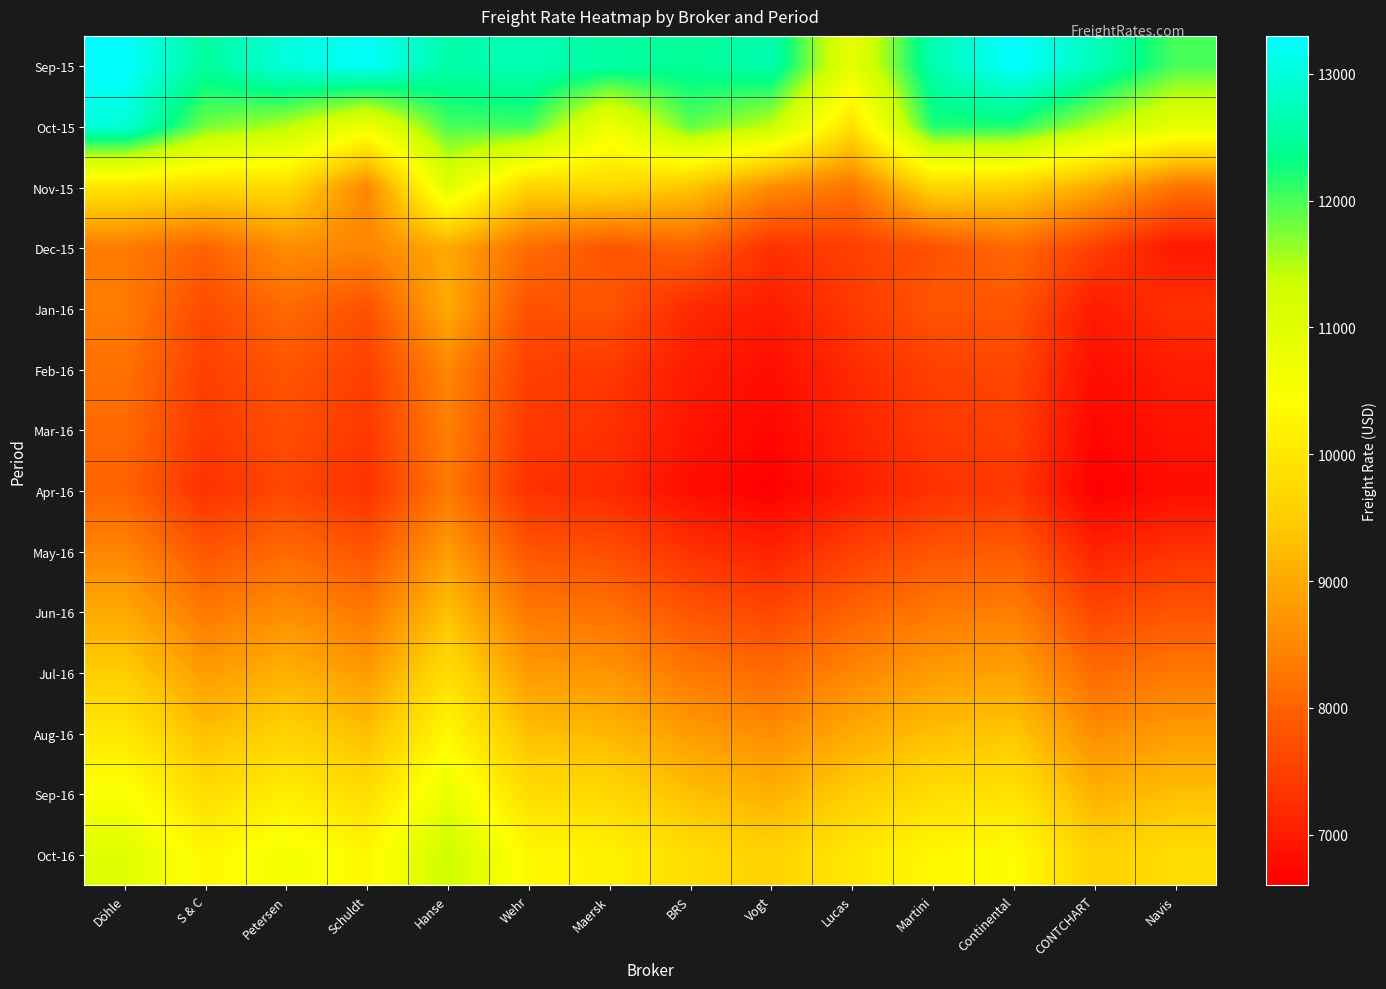

What is the greatest value displayed?

13300